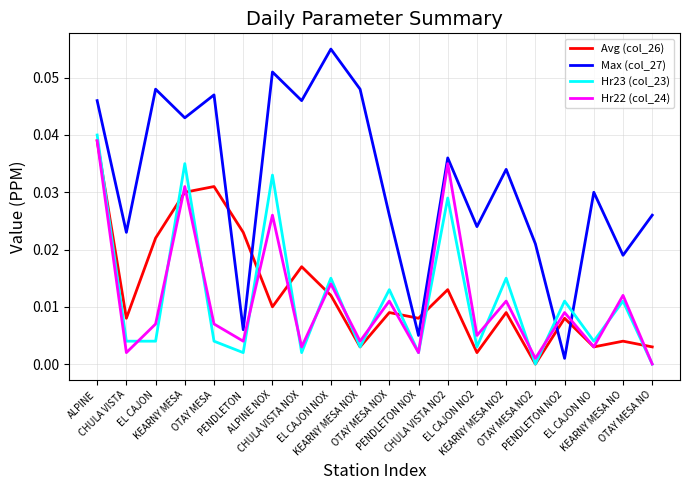

Which series has the largest total across all categories?

Max (col_27)